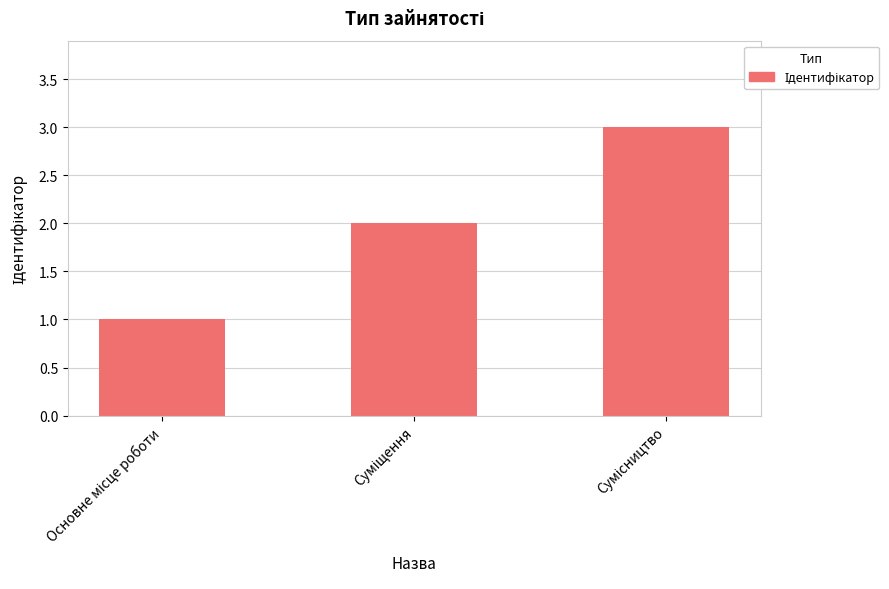

What is the maximum value shown in the chart?

3